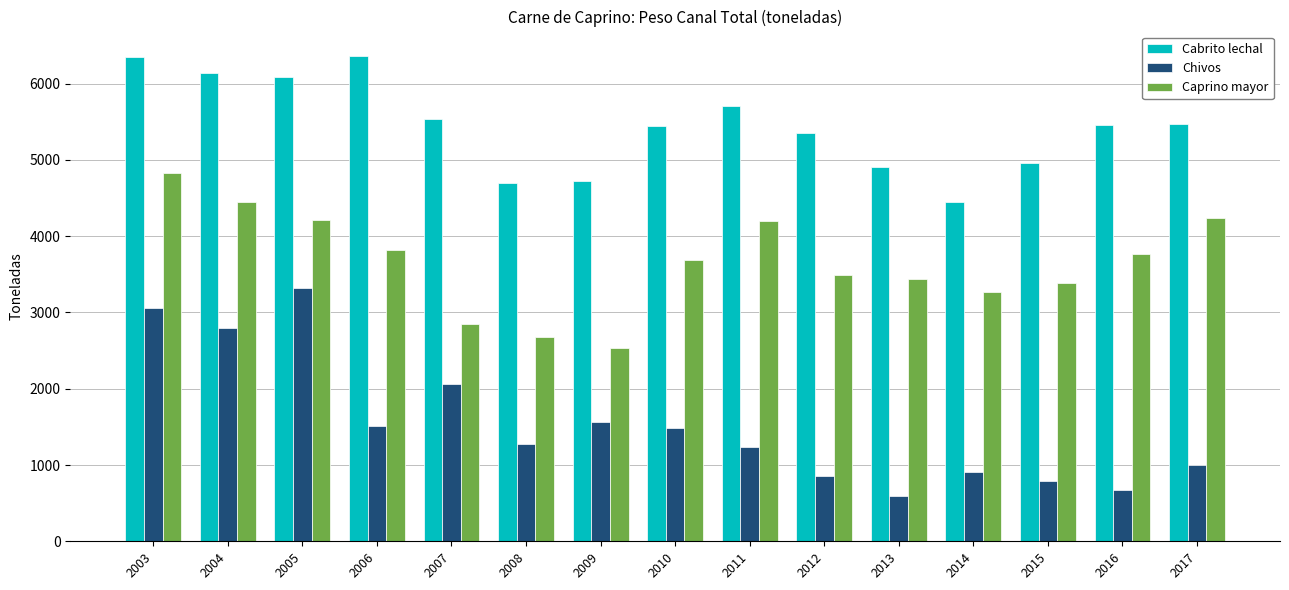

What is the value of the Cabrito lechal bar at the 7th from the left?

4721.6